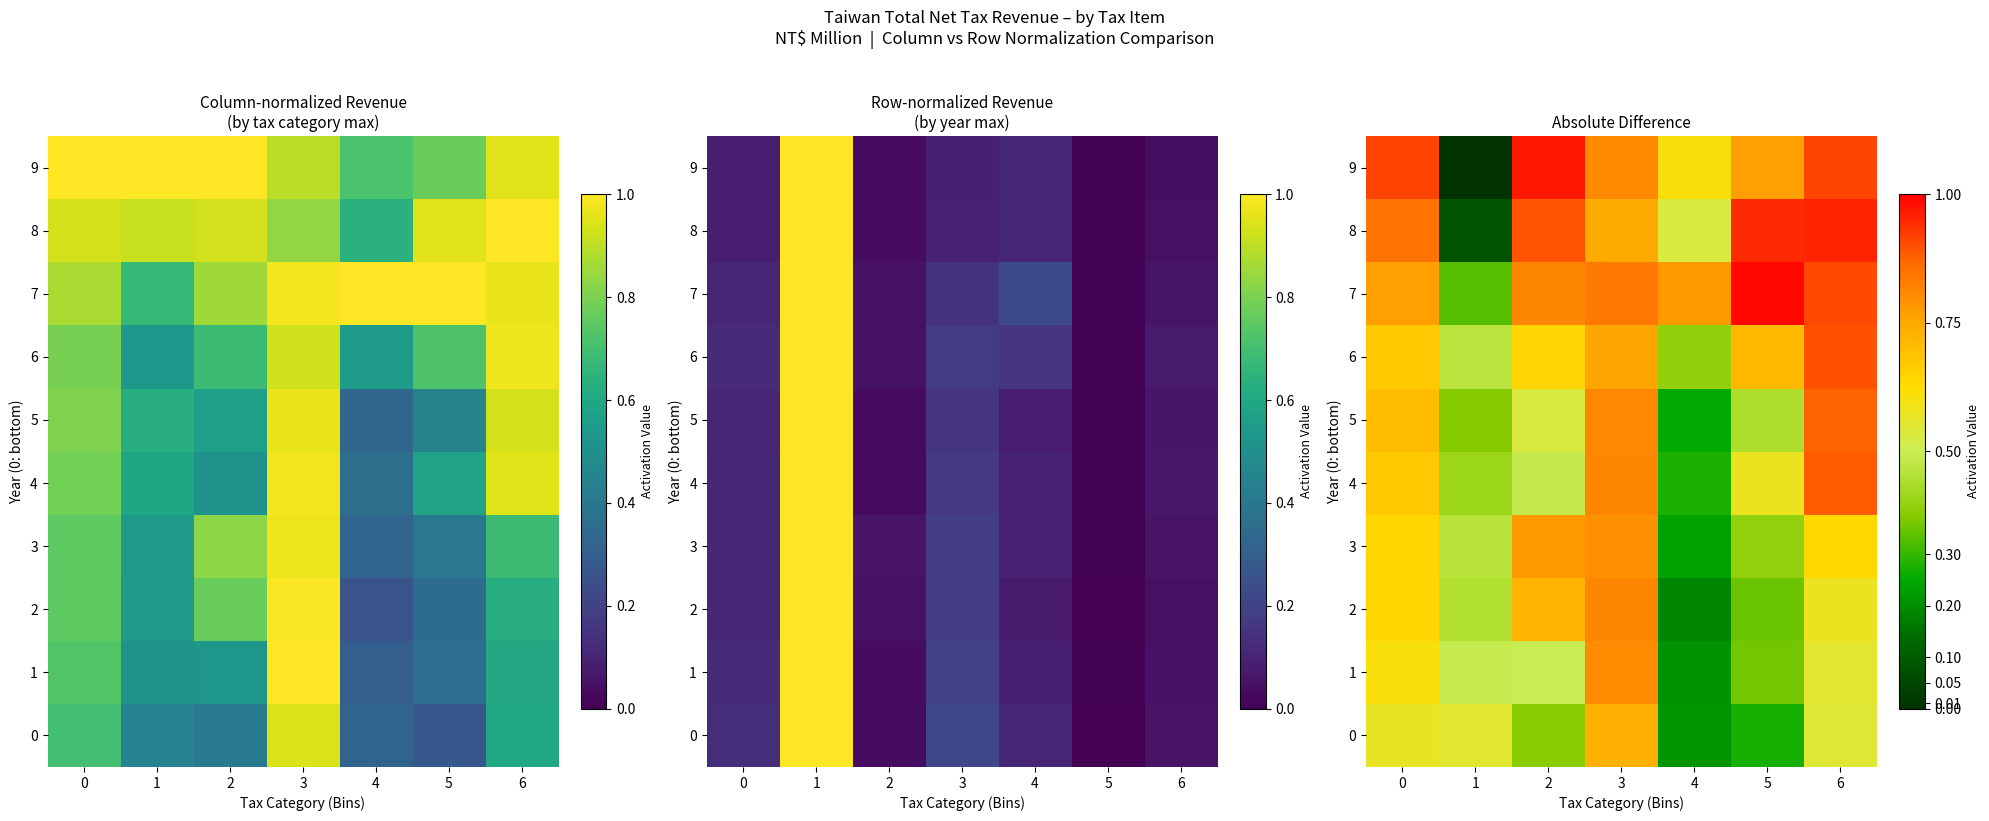

What is the sum of all 8 values?

5.0